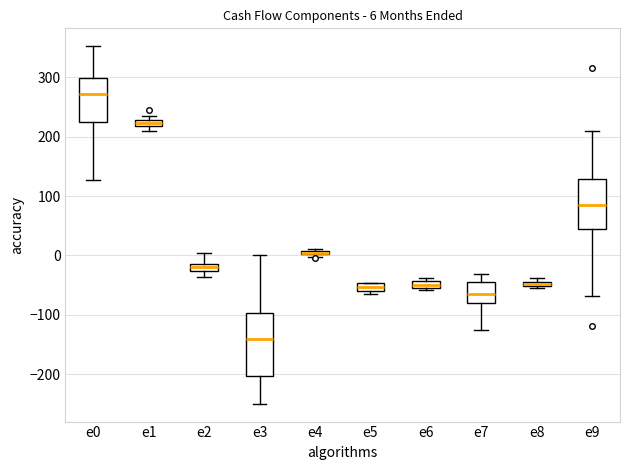

Which box is the tallest, from its lower edge to its upper edge?

e3